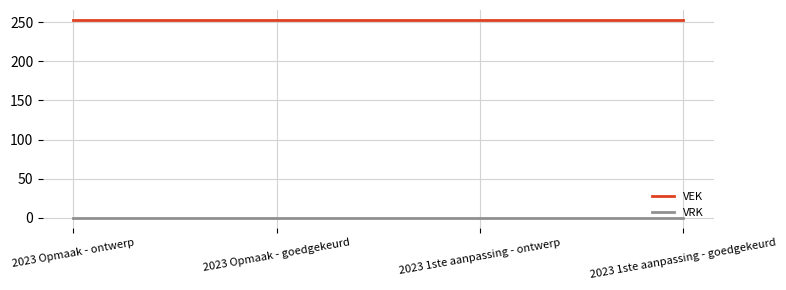

What is the average value of the VEK series?

253